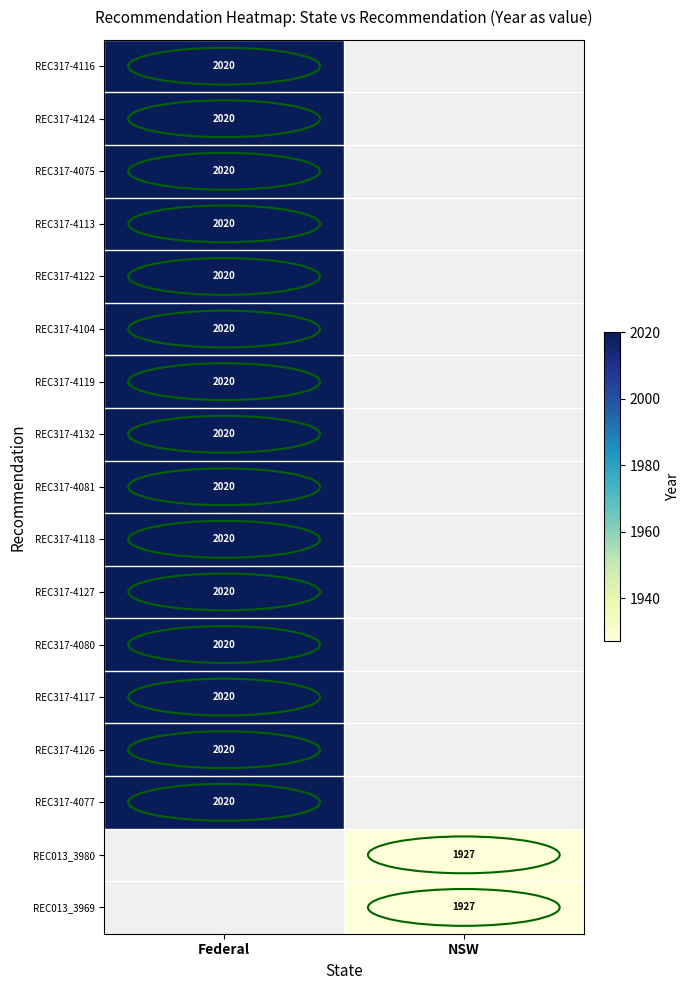

The REC317-4118 series shows 869 at Federal. True or false?

False